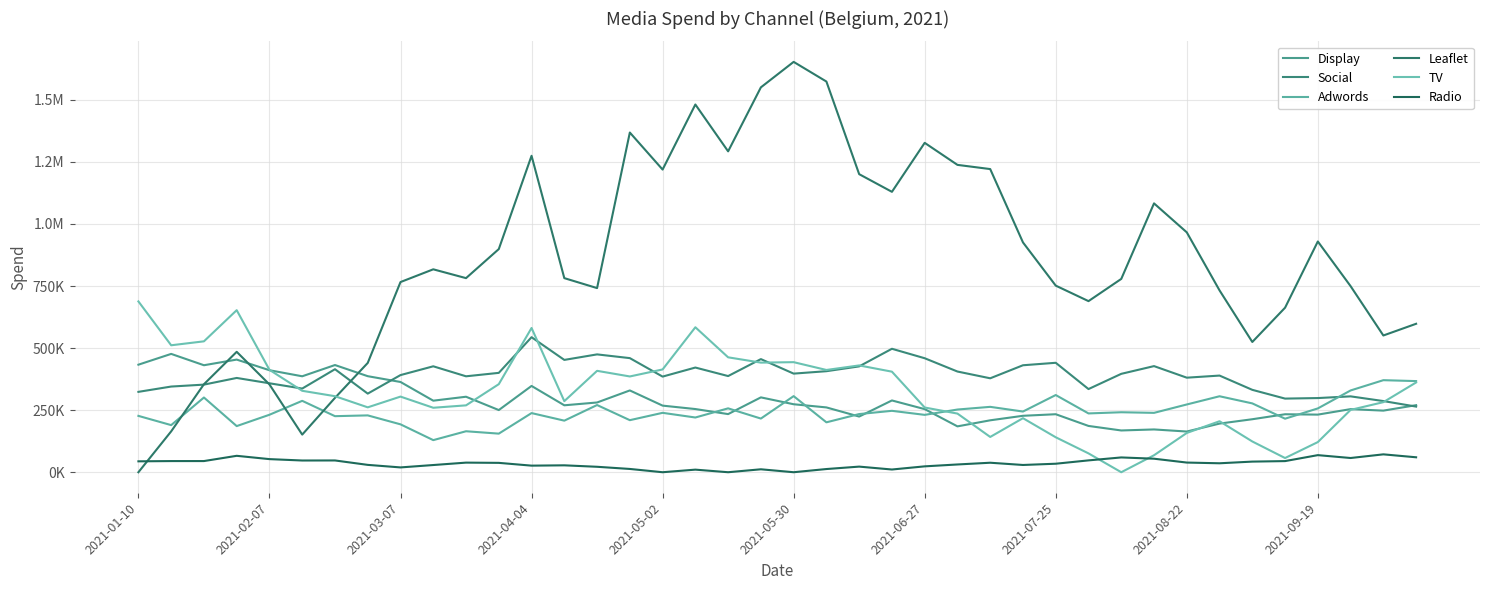

Does the chart display data point markers on the line(s)?

No